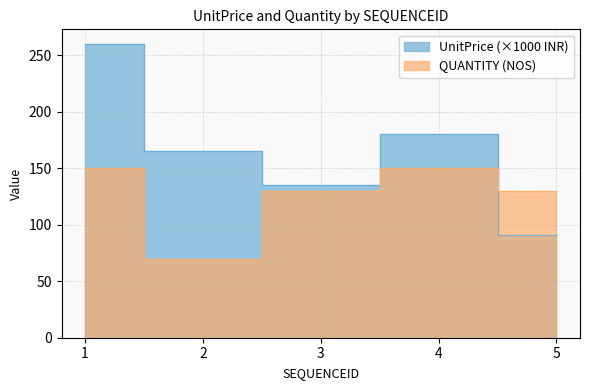

List the labels in order of QUANTITY value, largest first.

1, 4, 3, 5, 2